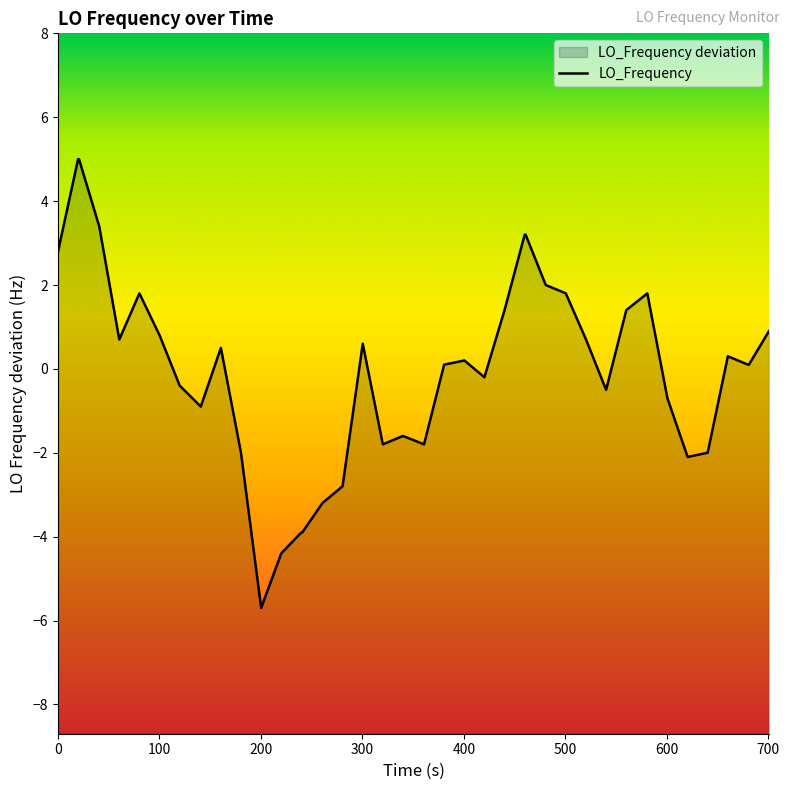

What is the difference between the maximum and minimum values?

10.7